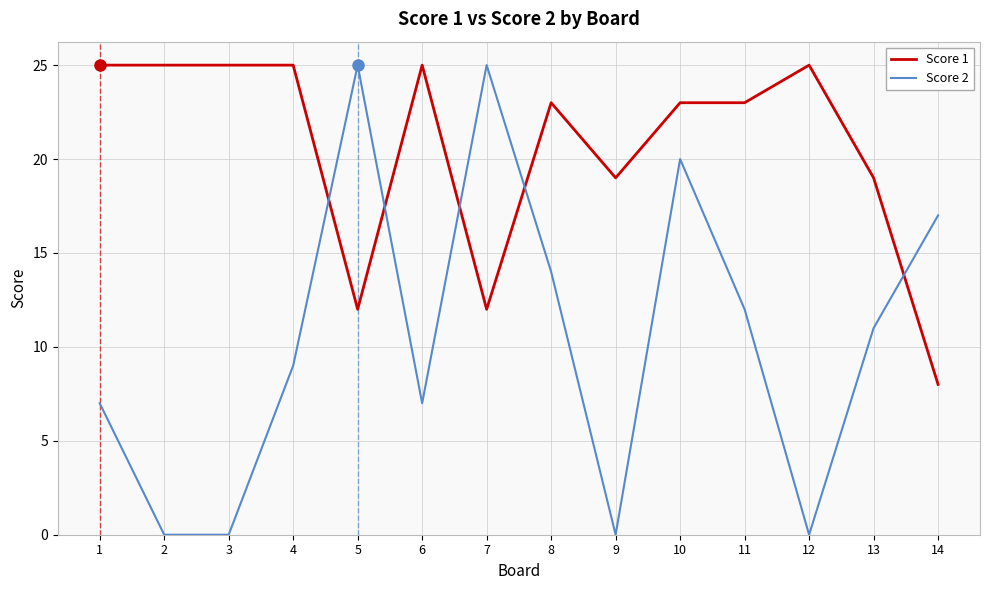

Which series ends up on top after the final intersection of Score 1 and Score 2?

Score 2